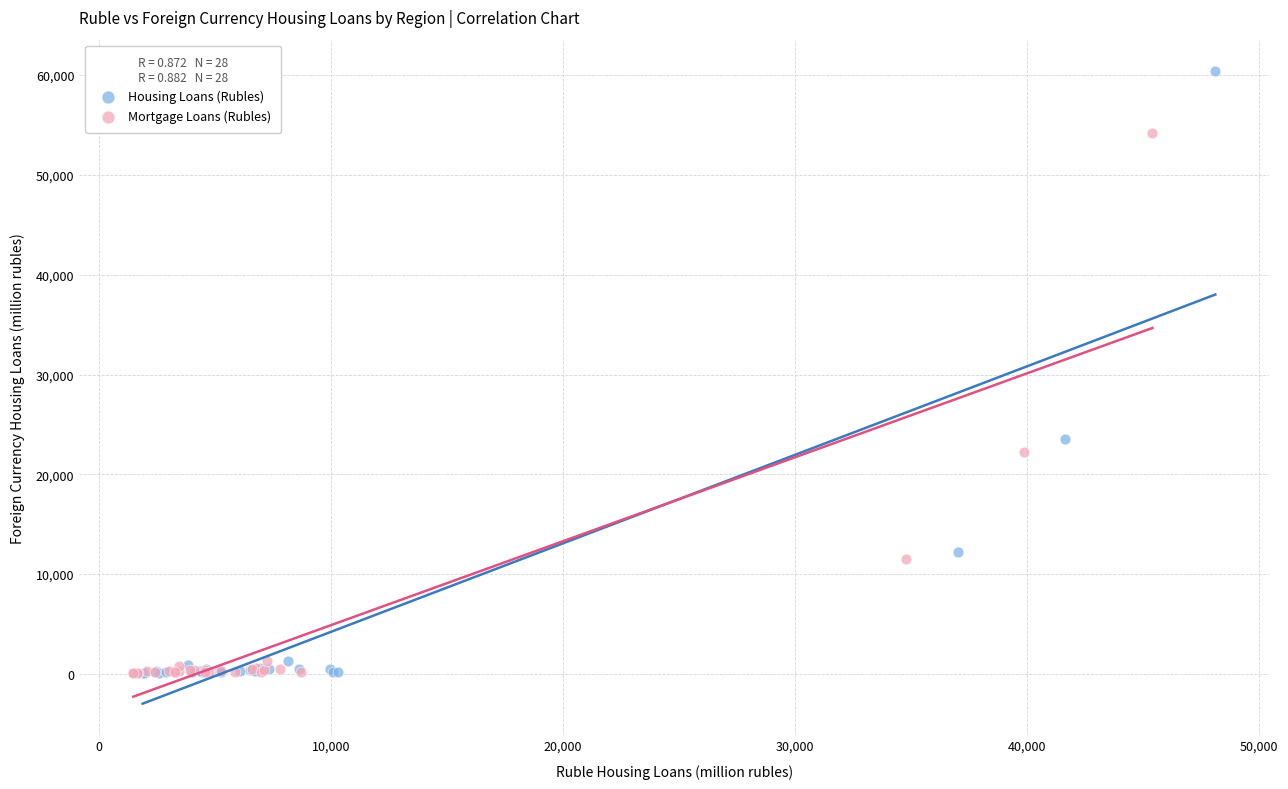

What are all the series names shown in the legend?

Housing Loans (Rubles), Mortgage Loans (Rubles)